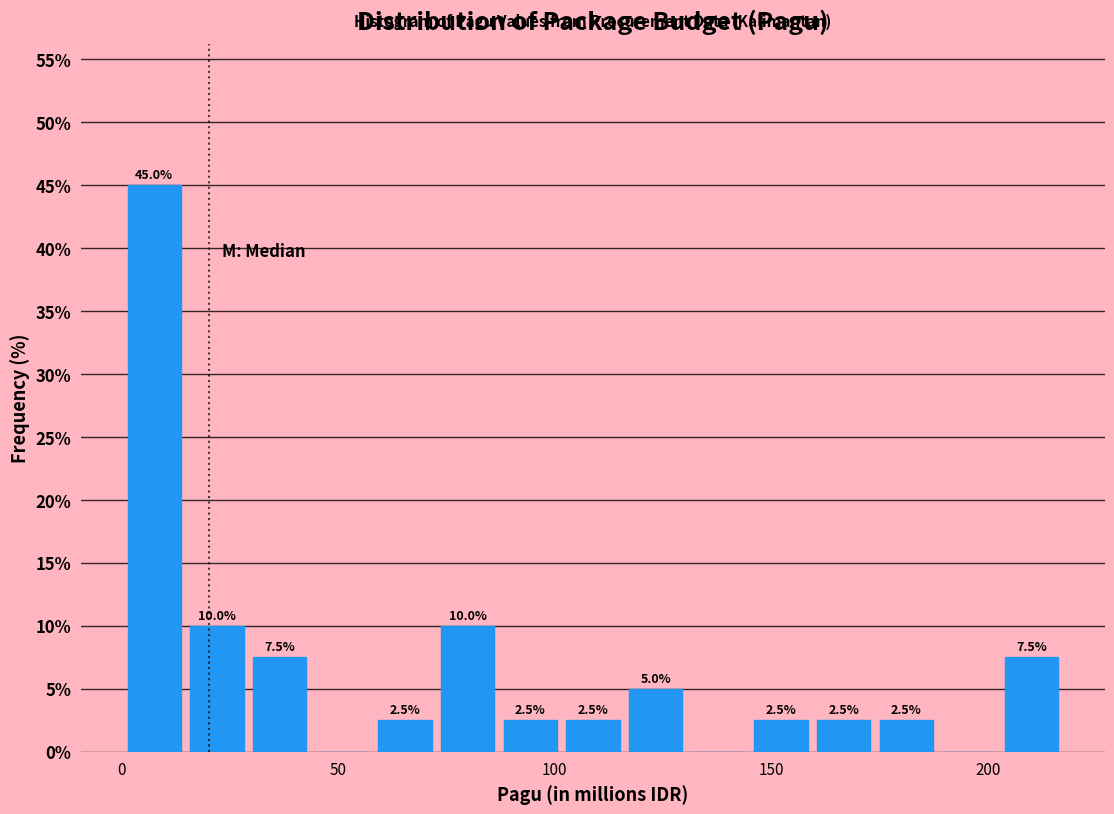

Around what value on the x-axis is the tallest bar? Give the approximate position of its centre, as read against the axis.

10